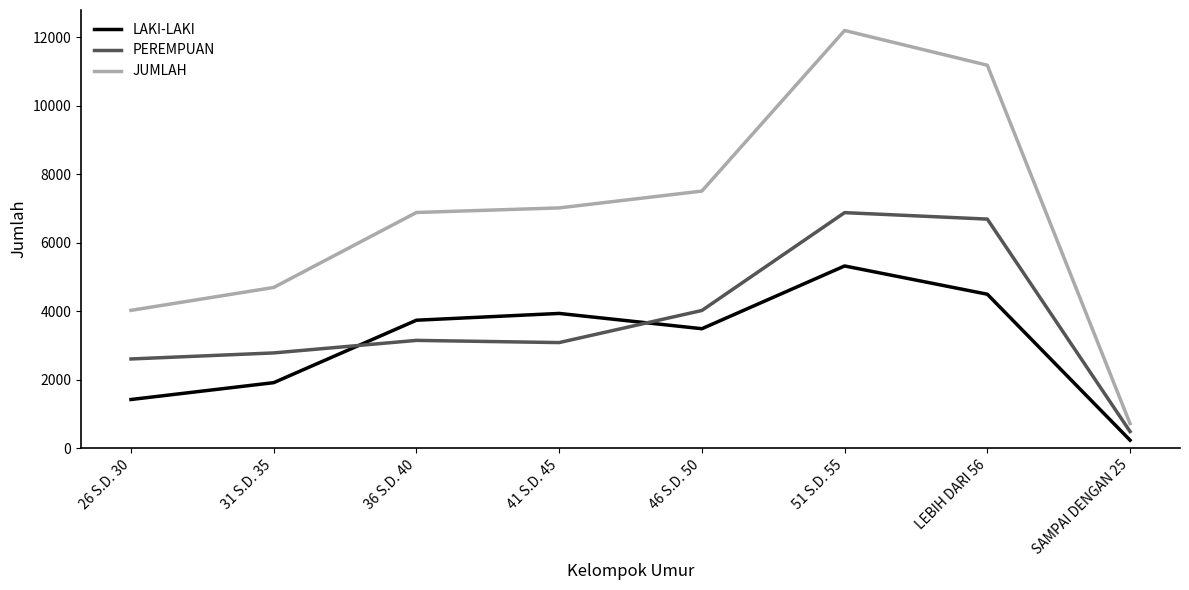

True or false: LAKI-LAKI has more than 1 interior local peaks.

True